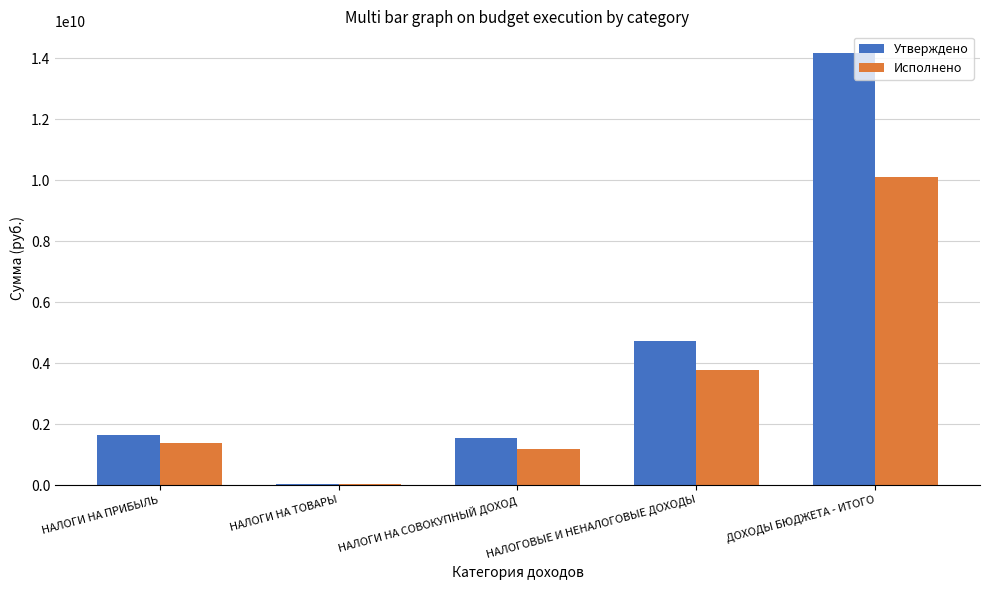

What is the sum of all Утверждено values?

22101791315.0